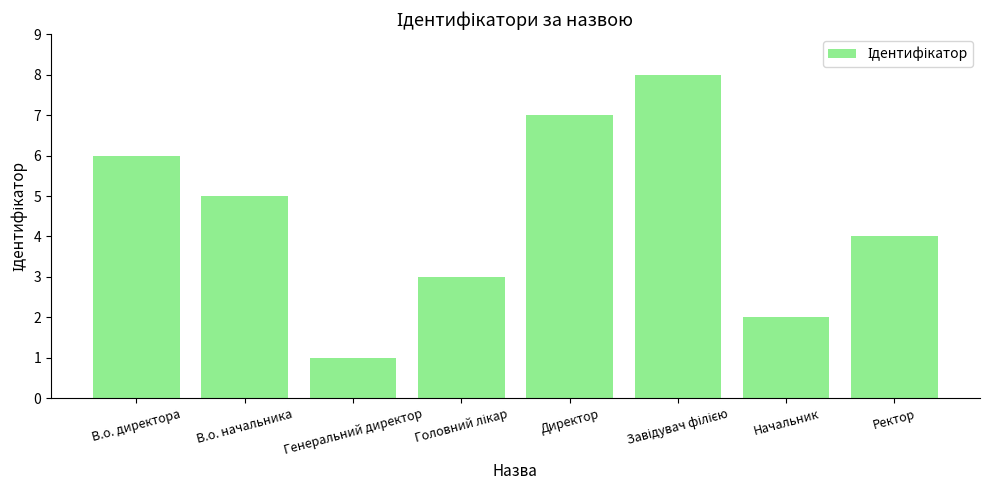

What position from the left is Начальник?

7